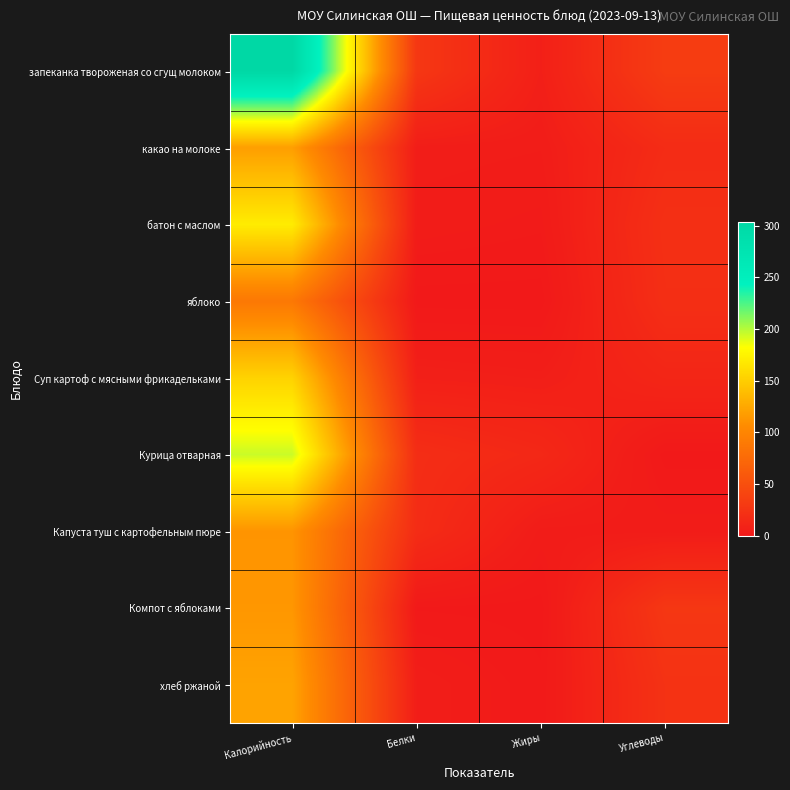

What is the spread (max minus min) of values at Углеводы?

32.7